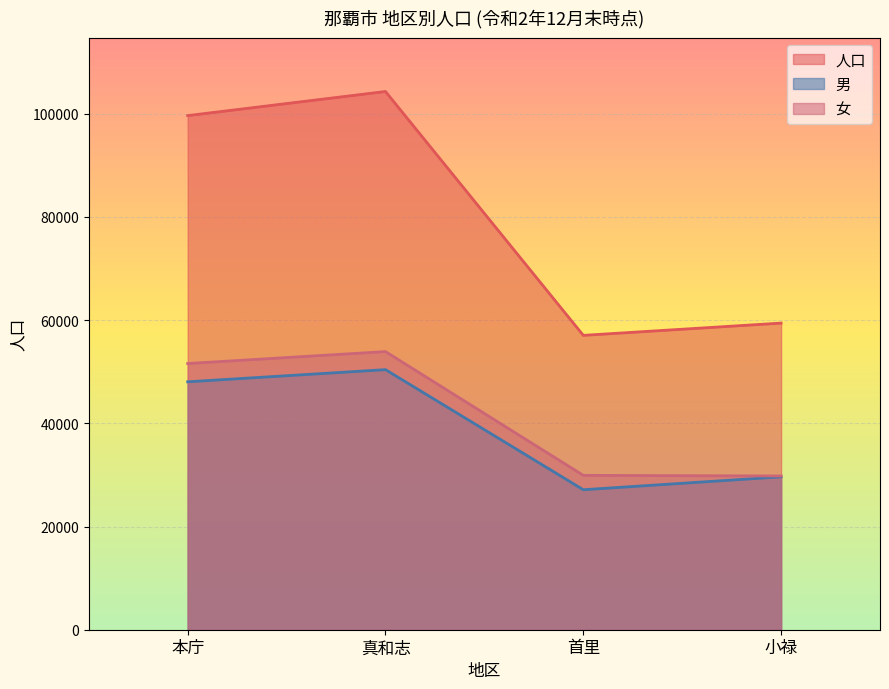

What is the minimum value for 女?

29801